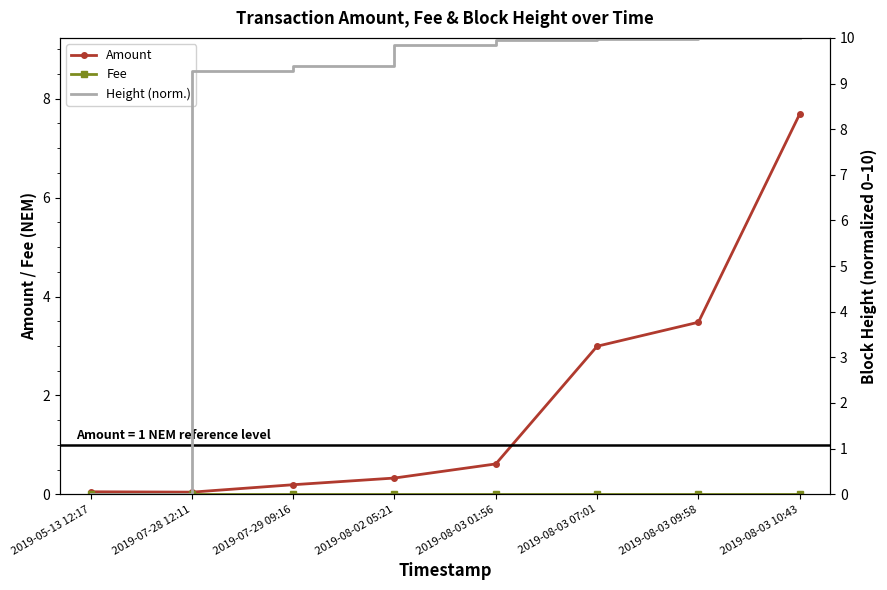

Is the value of Amount at 2019-05-13 12:17 greater than the value of Fee at 2019-08-03 09:58?

Yes